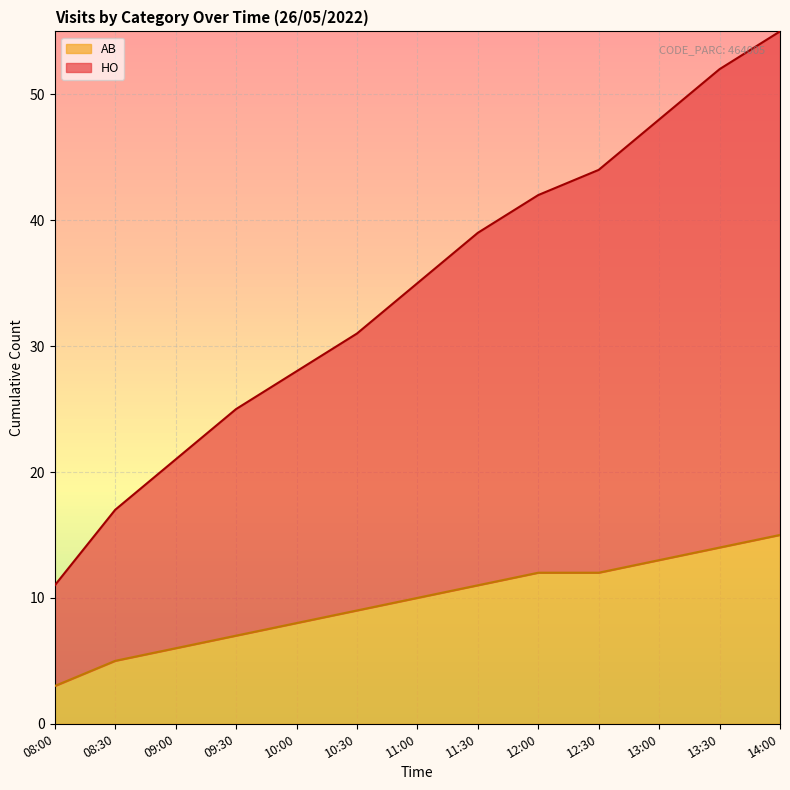

At which label does HO reach its minimum?

08:00